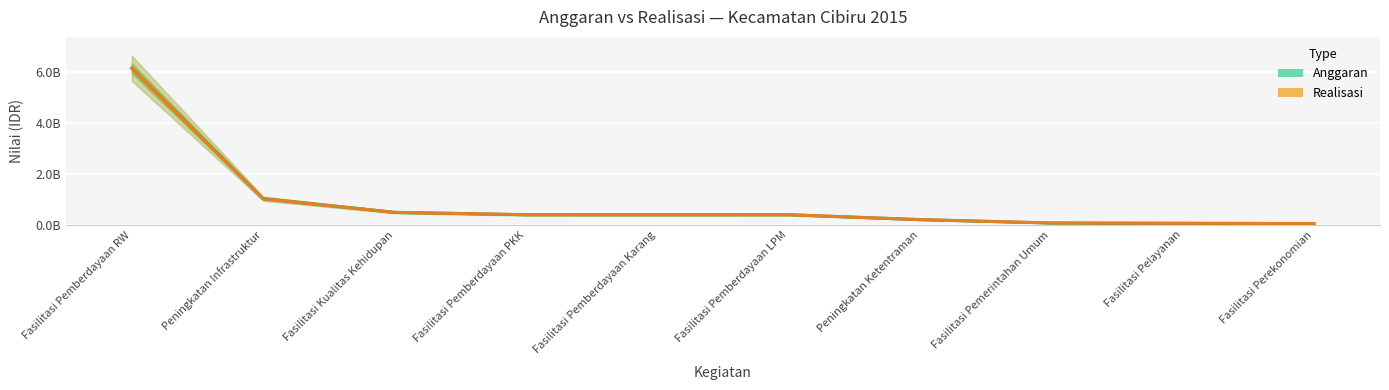

At how many categories does at least one series exceed 6141803768?

1